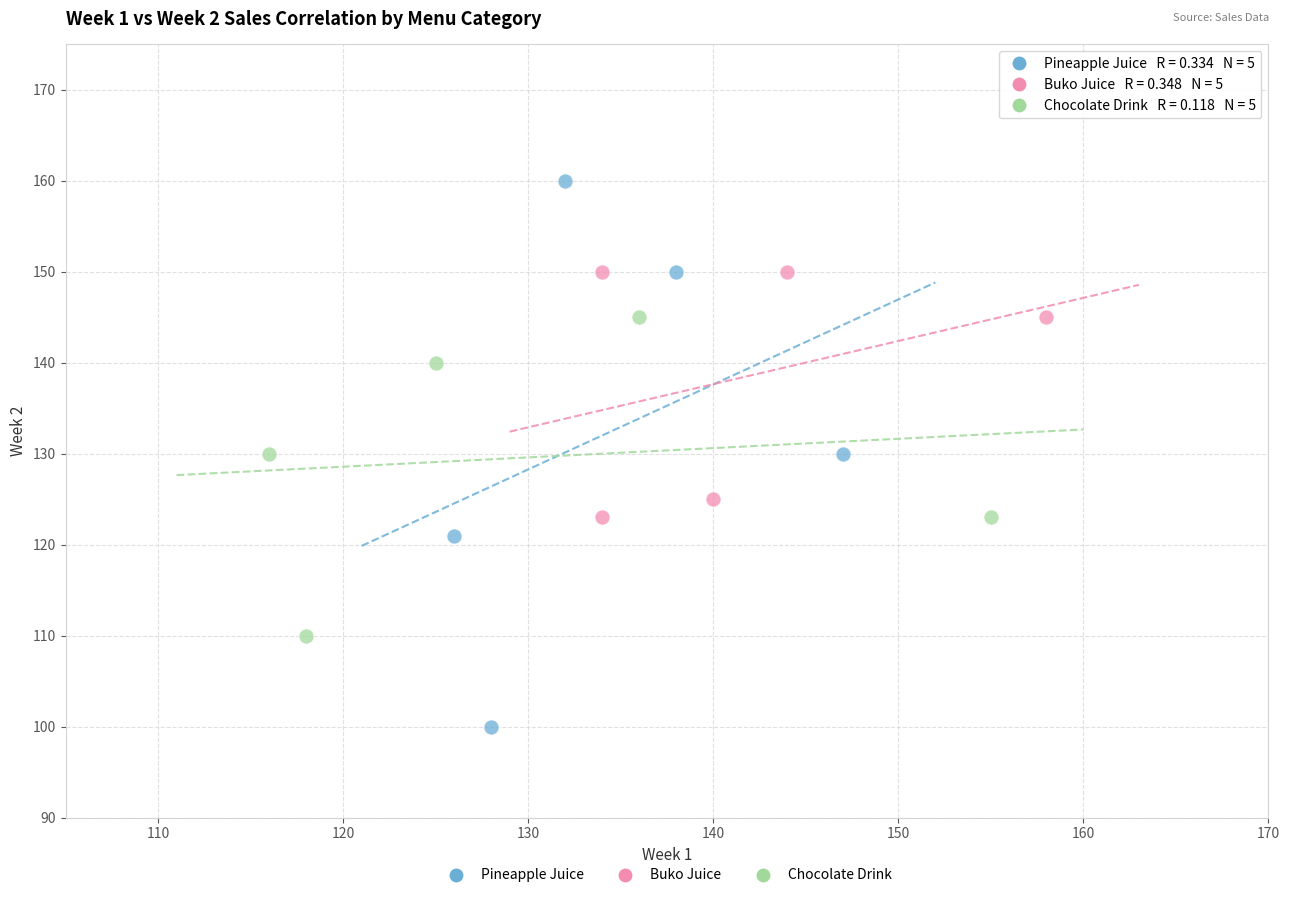

Which series contains the highest Y value?

Pineapple Juice